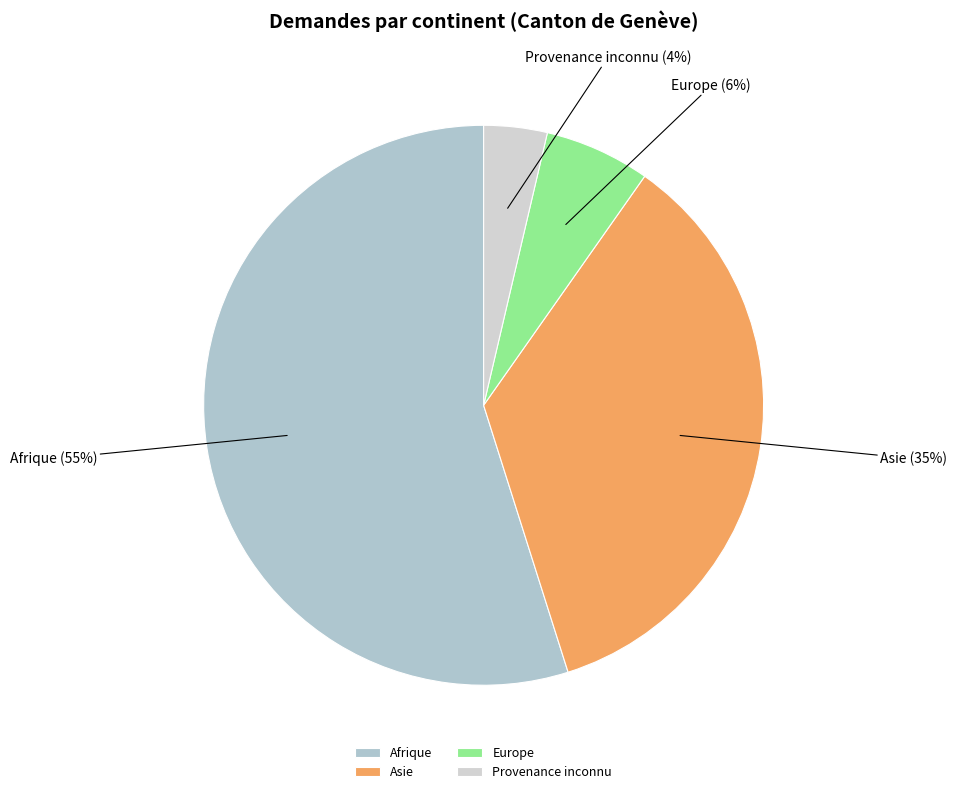

Combined, do Europe and Asie account for over 50%?

No